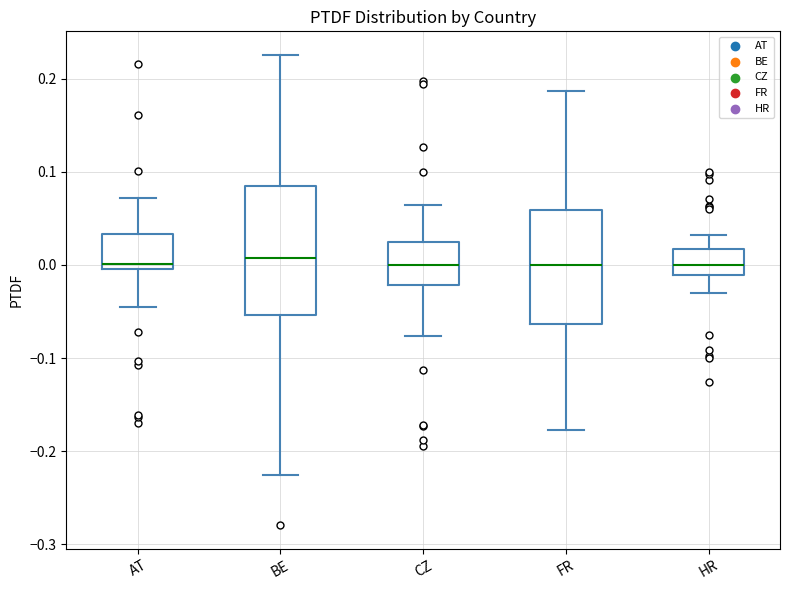

Reading left to right, transcribe this box plot: for each box, give where its median line is, the range the box spans, and where its two whiskers end, as read against the y-axis. The values are not printed on the chart, so give them approximately, as read against the axis.

AT: median 0.00 (just above the box's lower edge), box 0.00 to 0.03, whiskers -0.04 to 0.07
BE: median 0.01, box -0.05 to 0.08, whiskers -0.23 to 0.23
CZ: median 0.00, box -0.02 to 0.02, whiskers -0.08 to 0.06
FR: median 0.00, box -0.06 to 0.06, whiskers -0.18 to 0.19
HR: median 0.00, box -0.01 to 0.02, whiskers -0.03 to 0.03